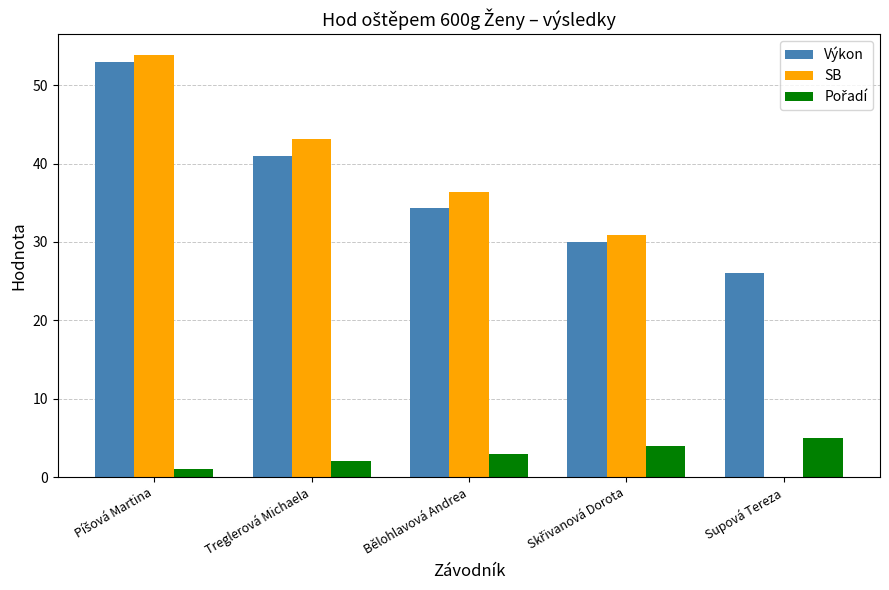

Is it true that Výkon equals 41.1 at Supová Tereza?

False